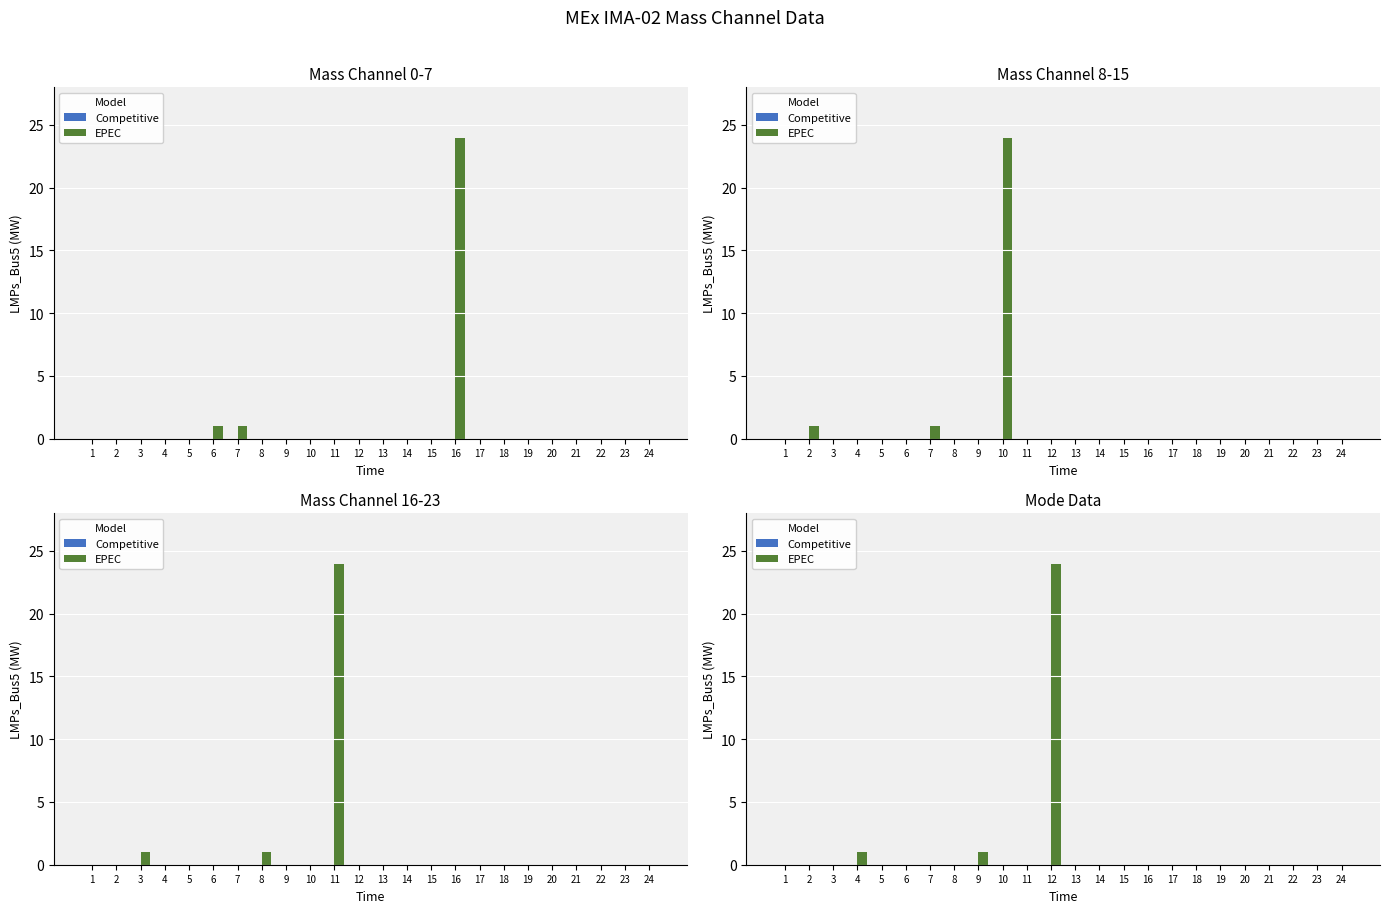

List the series in order of their peak value, highest first.

EPEC, Competitive